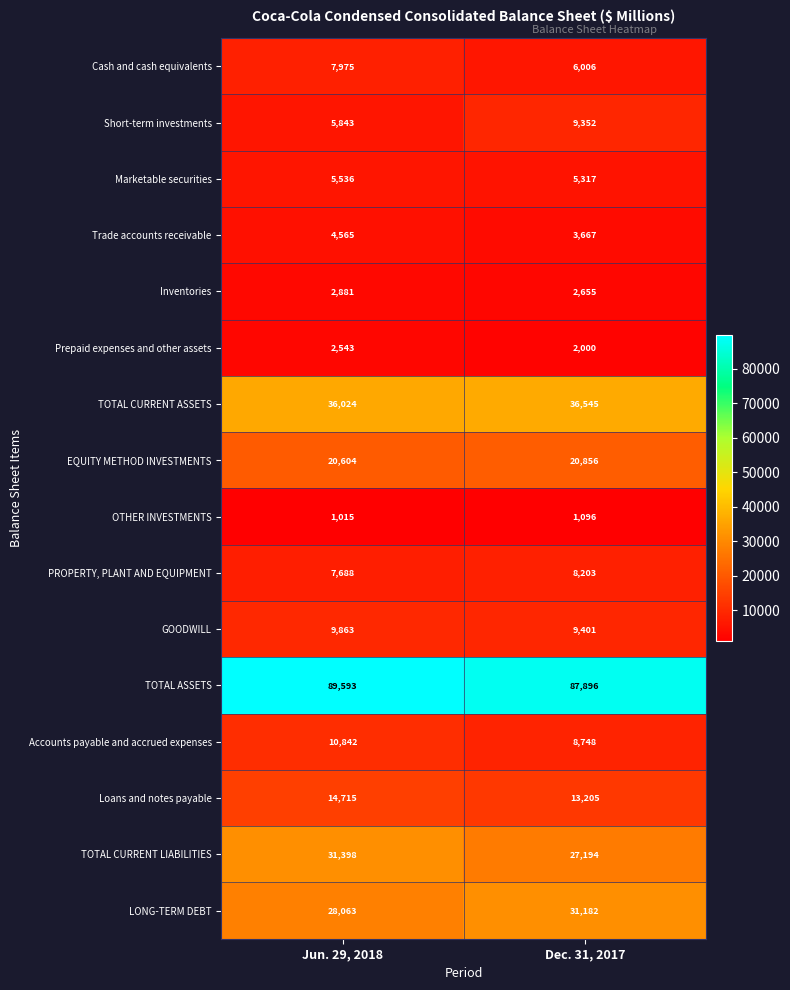

What is the sum of the PROPERTY, PLANT AND EQUIPMENT values at Jun. 29, 2018 and Dec. 31, 2017?

15891